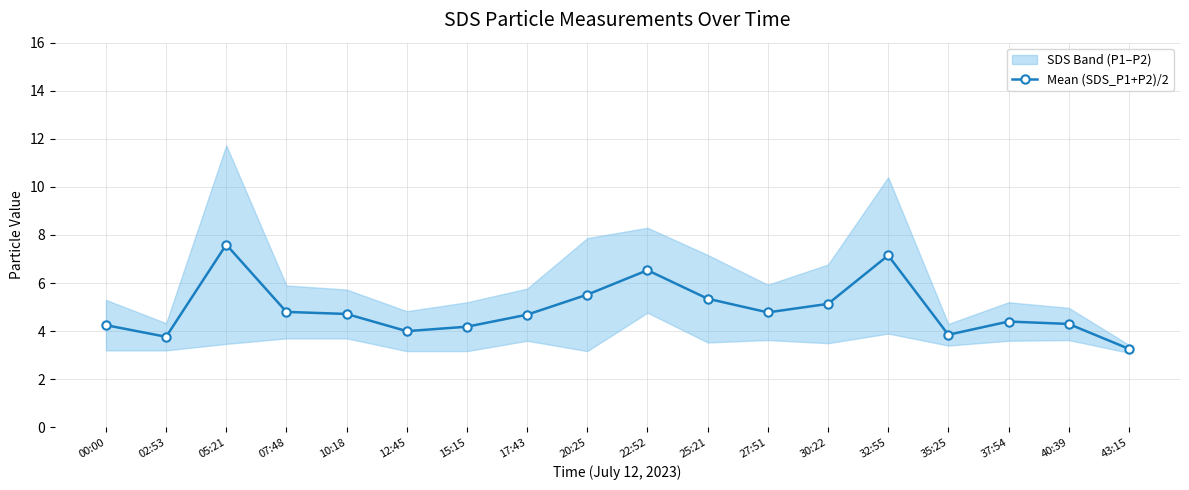

What position from the right is 43:15?

1